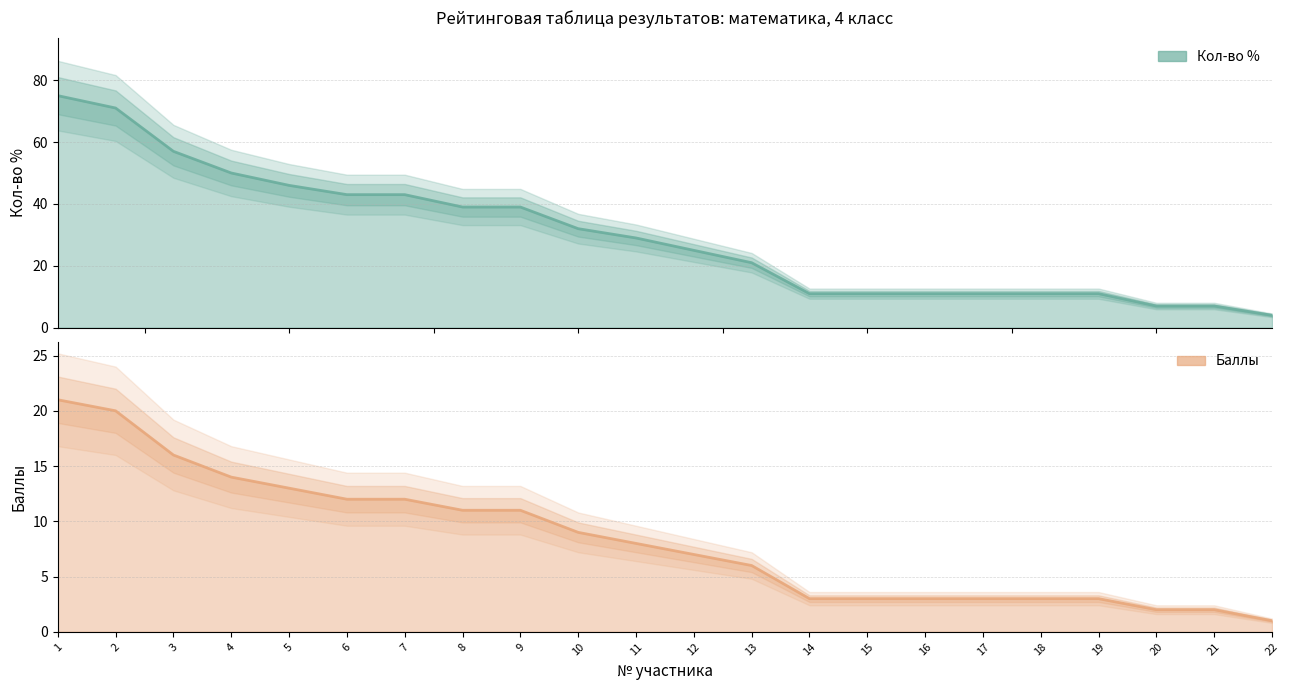

Count the number of data series in this chart.

2